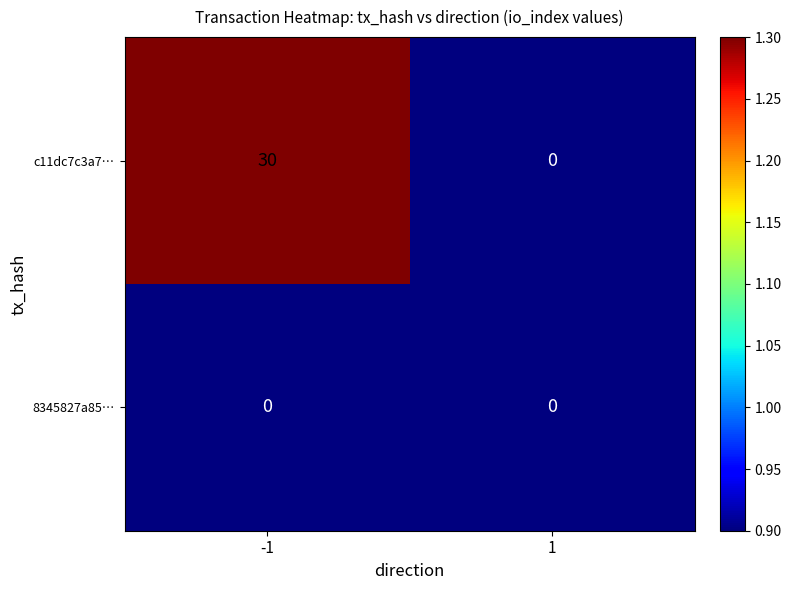

What is the difference between the highest and lowest values at -1?

30